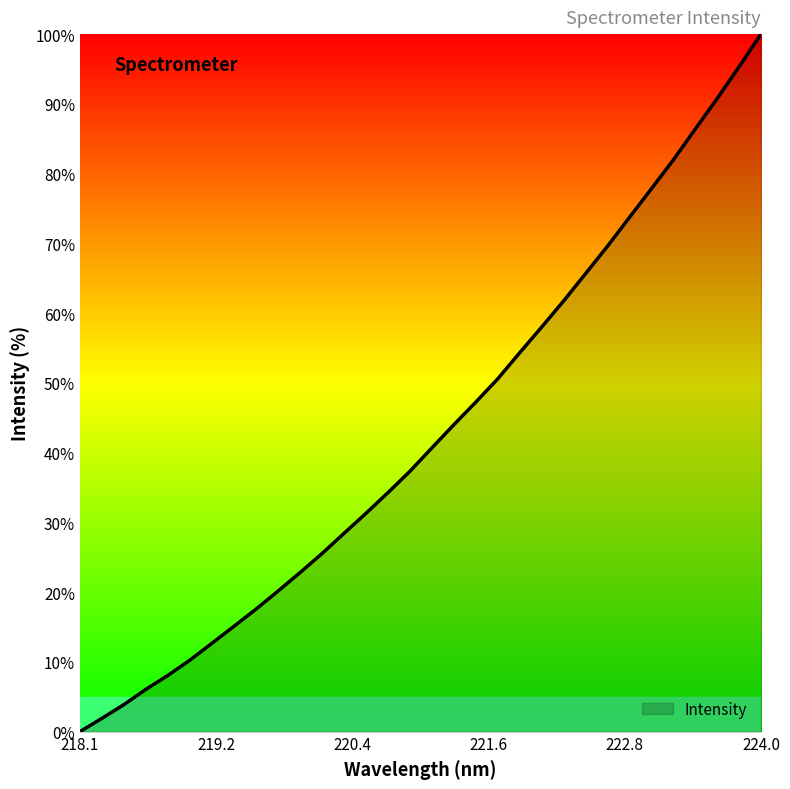

What is the greatest value displayed?

100.0